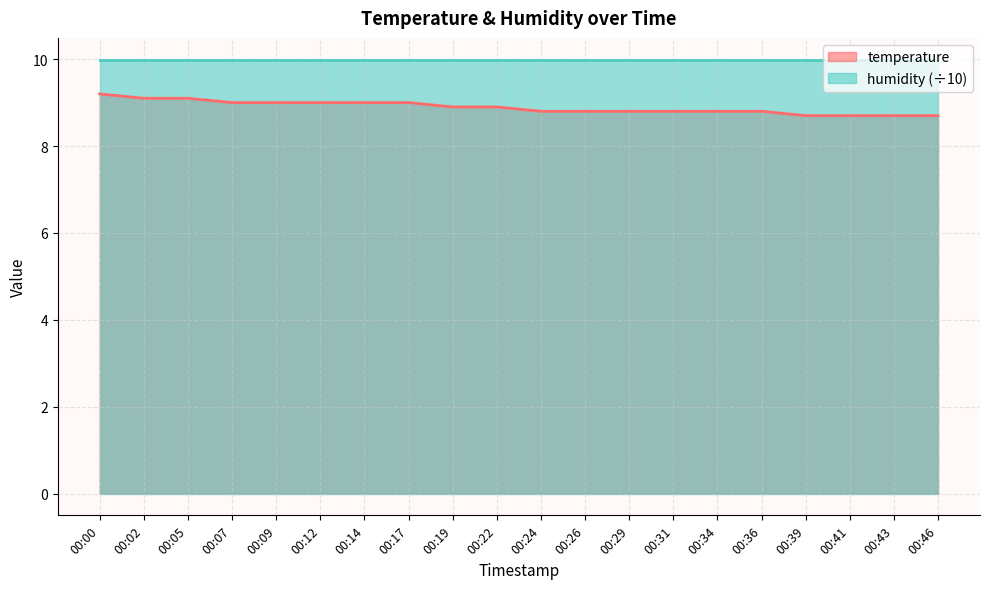

What is the difference between the second highest and second lowest values?

0.4